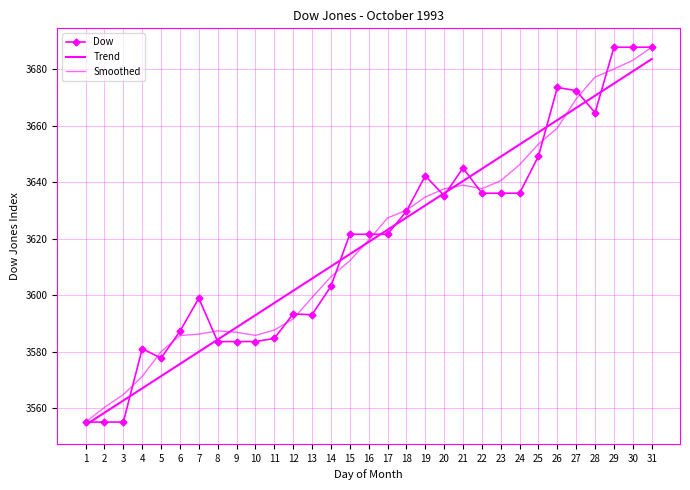

True or false: Dow and Smoothed intersect in this chart.

True